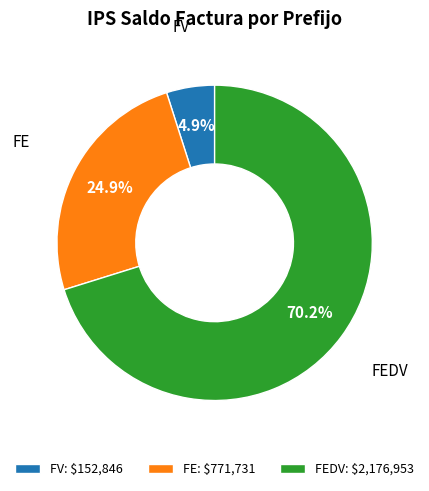

Which has a higher value, FV or FE?

FE